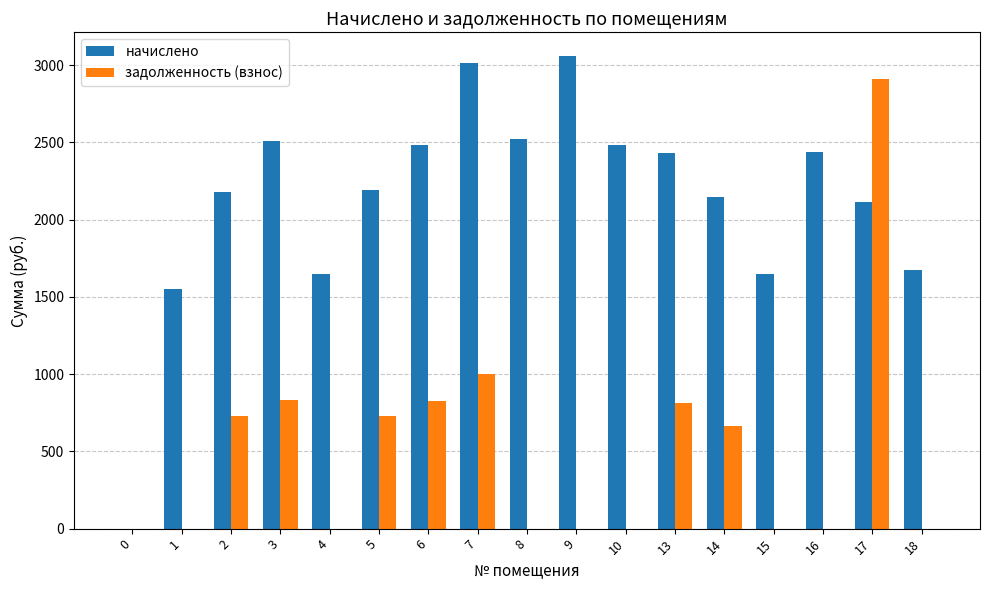

What is the average value of the начислено series?

2123.3